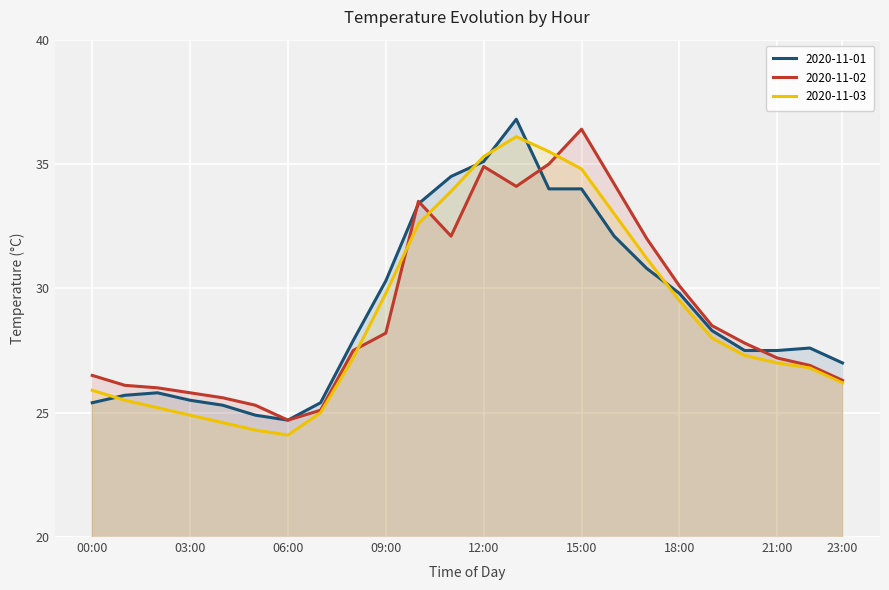

Reading left to right, list all the values displayed in this chart.

2020-11-01: 25.4	25.7	25.8	25.5	25.3	24.9	24.7	25.4	27.9	30.3	33.4	34.5	35.1	36.8	34.0	34.0	32.1	30.8	29.8	28.3	27.5	27.5	27.6	27.0
2020-11-02: 26.5	26.1	26.0	25.8	25.6	25.3	24.7	25.1	27.5	28.2	33.5	32.1	34.9	34.1	35.0	36.4	34.2	32.0	30.1	28.5	27.8	27.2	26.9	26.3
2020-11-03: 25.9	25.5	25.2	24.9	24.6	24.3	24.1	25.0	27.2	29.8	32.6	33.9	35.3	36.1	35.5	34.8	33.0	31.2	29.5	28.0	27.3	27.0	26.8	26.2